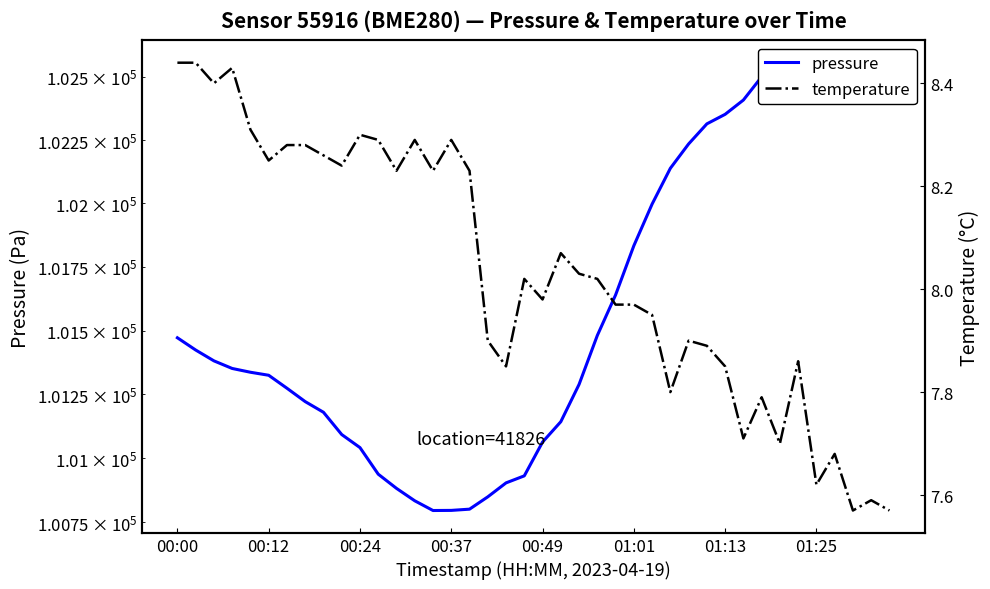

Count the number of categories in the chart.

40